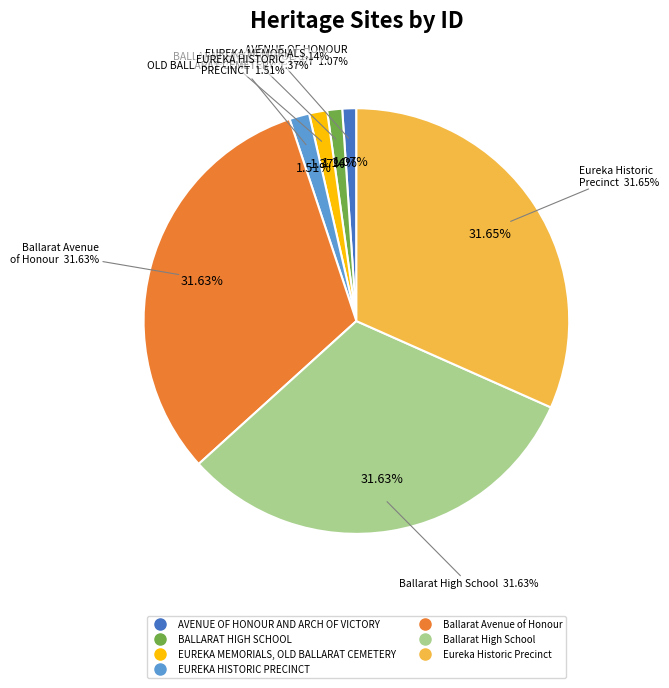

Between Eureka Historic Precinct and Ballarat Avenue of Honour, which is larger?

Eureka Historic Precinct